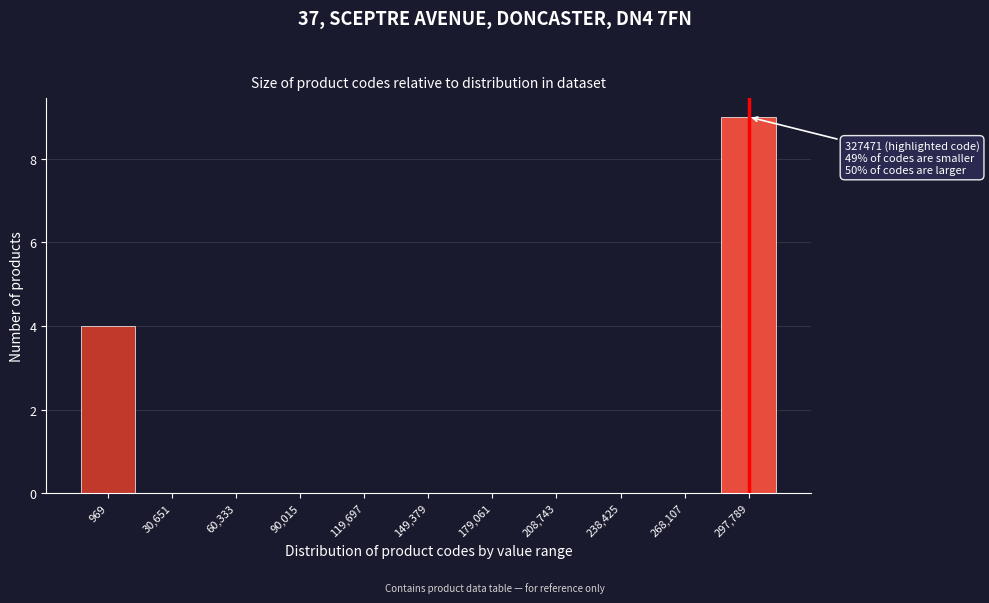

Reading left to right, extract all data points from this chart.

969=4	30,651=0	60,333=0	90,015=0	119,697=0	149,379=0	179,061=0	208,743=0	238,425=0	268,107=0	297,789=9